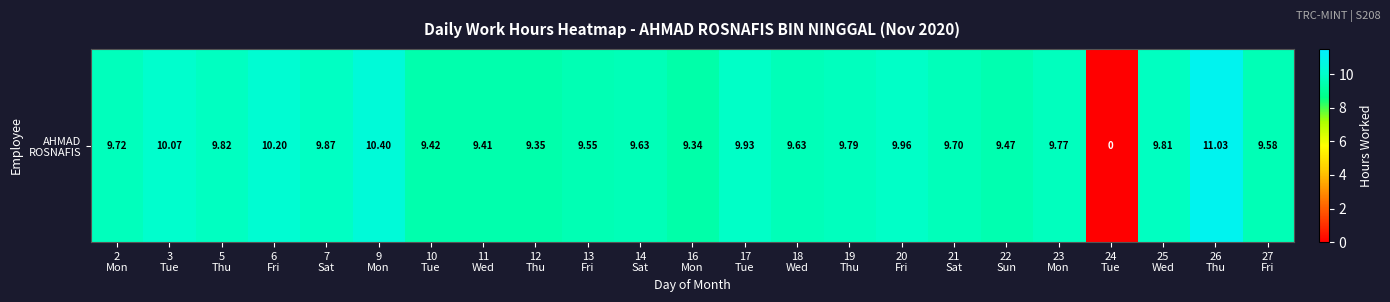

How many data points does each series have?

23